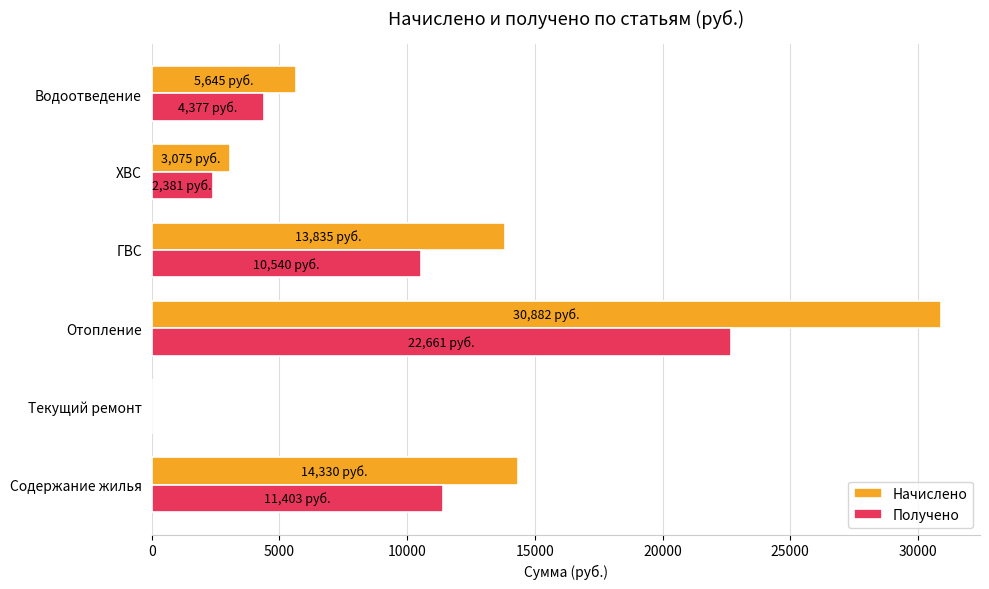

Is the value of Начислено at ХВС greater than the value of Получено at Текущий ремонт?

Yes